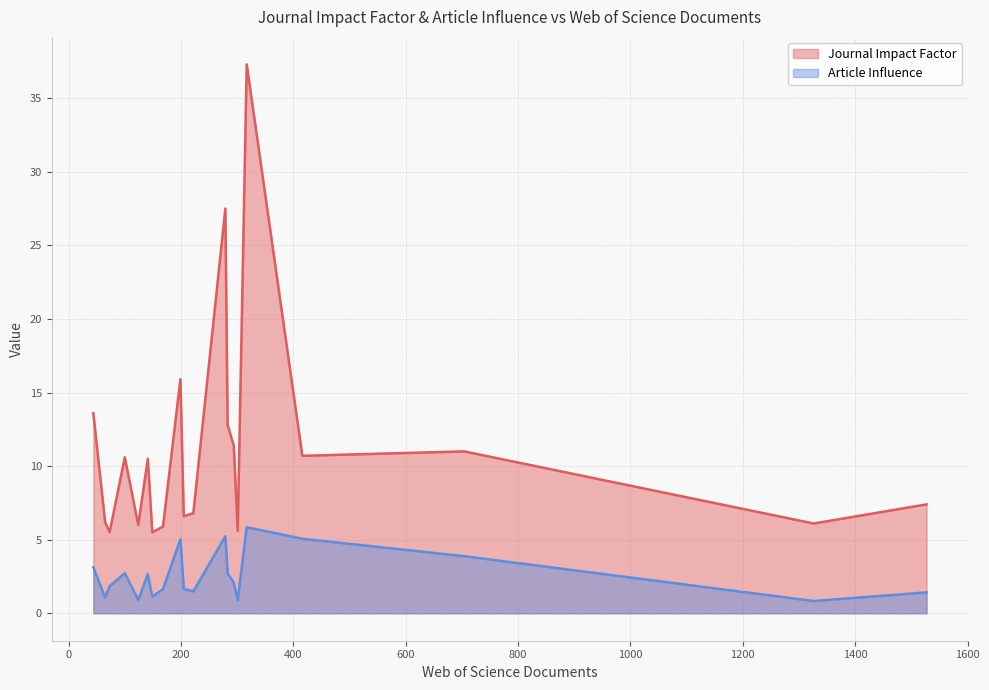

What is the difference between the Article Influence values at PLANT COMMUNICATIONS and MOLECULAR CANCER?

3.2